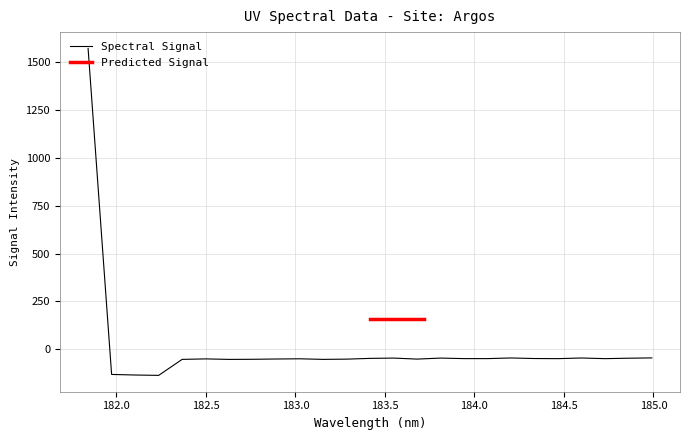

How many categories are shown in the chart?

25